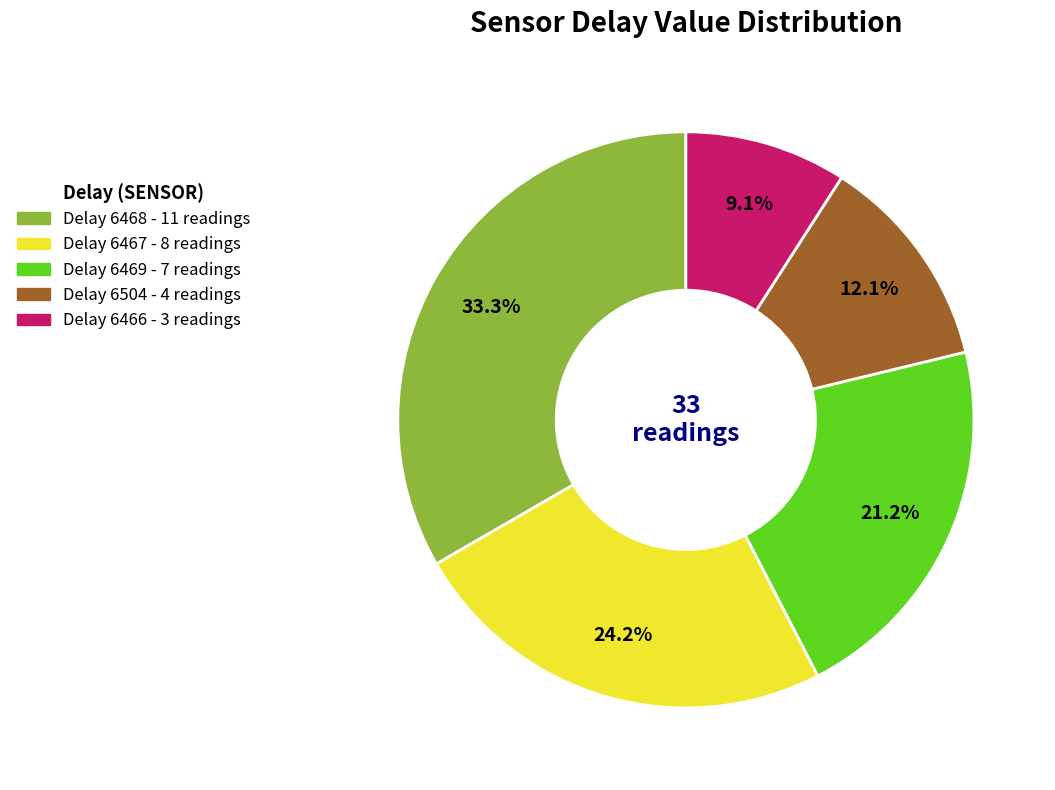

Does any single category account for the majority?

No